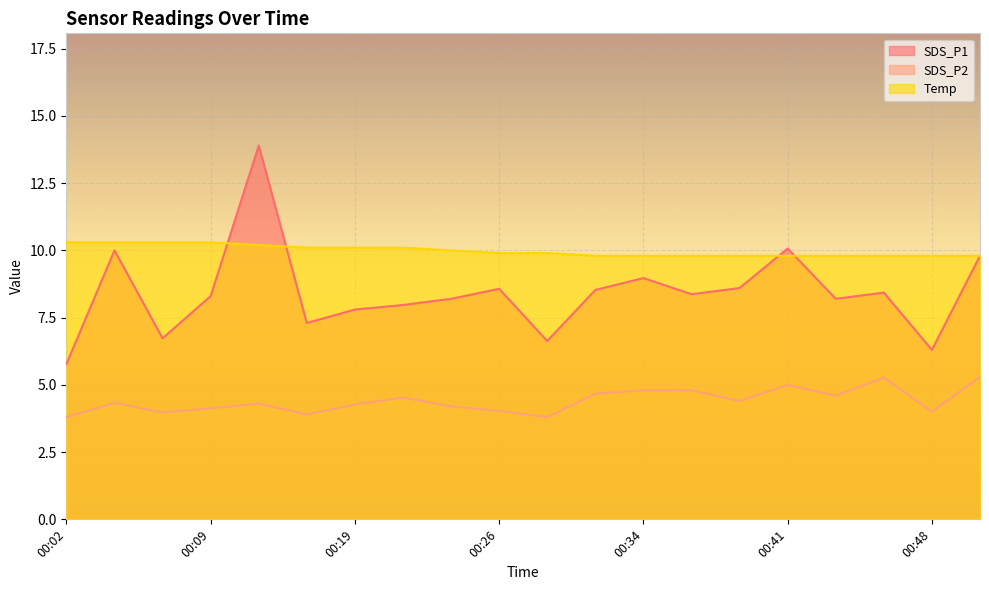

Which category has the lowest value in the SDS_P1 series?

00:02